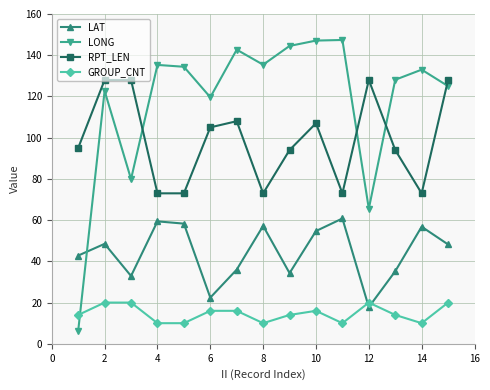

How many GROUP_CNT values are between 10 and 20?

15